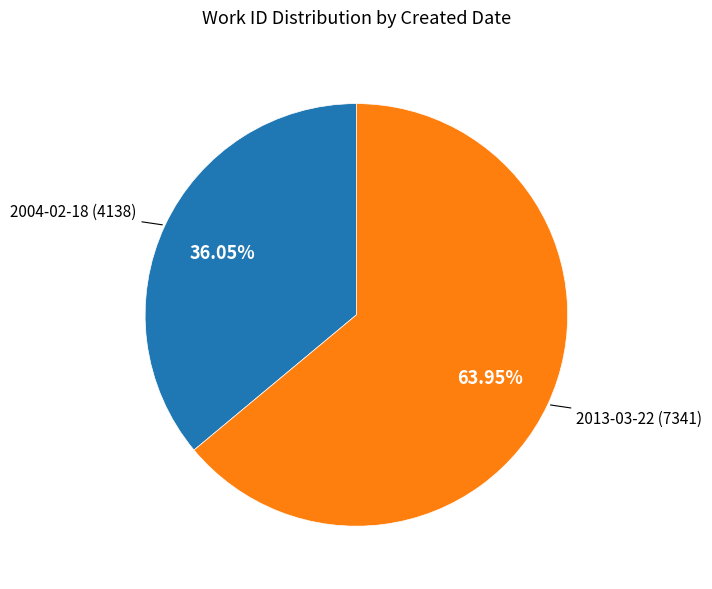

Does any single category account for the majority?

Yes